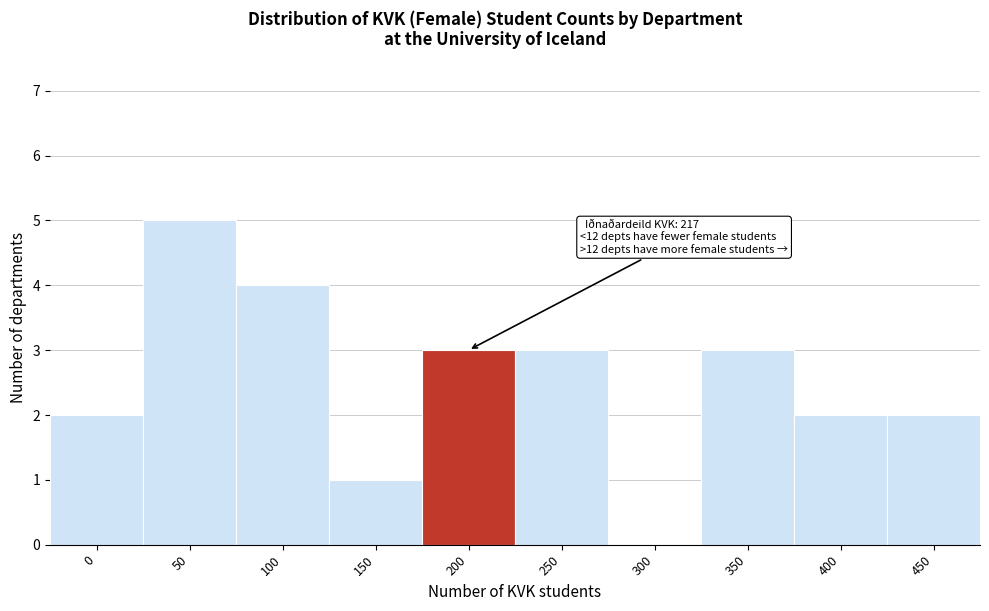

Reading left to right, what are all the values shown in this chart?

0=2	50=5	100=4	150=1	200=3	250=3	300=0	350=3	400=2	450=2